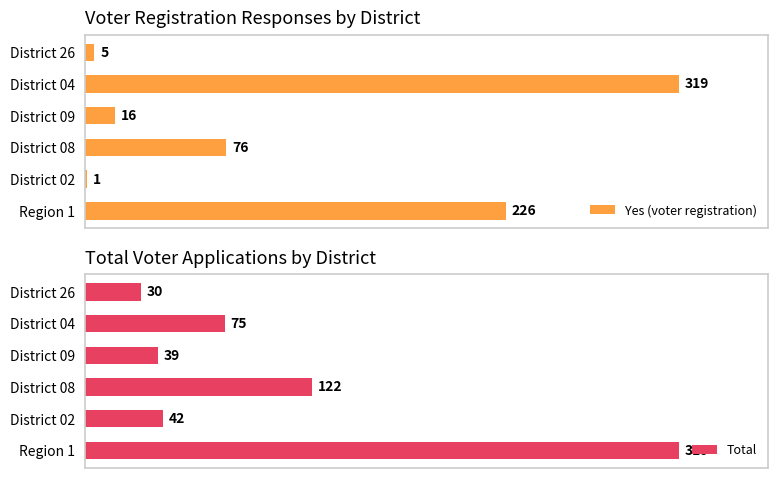

What are all the series names shown in the legend?

Yes (voter registration), Total